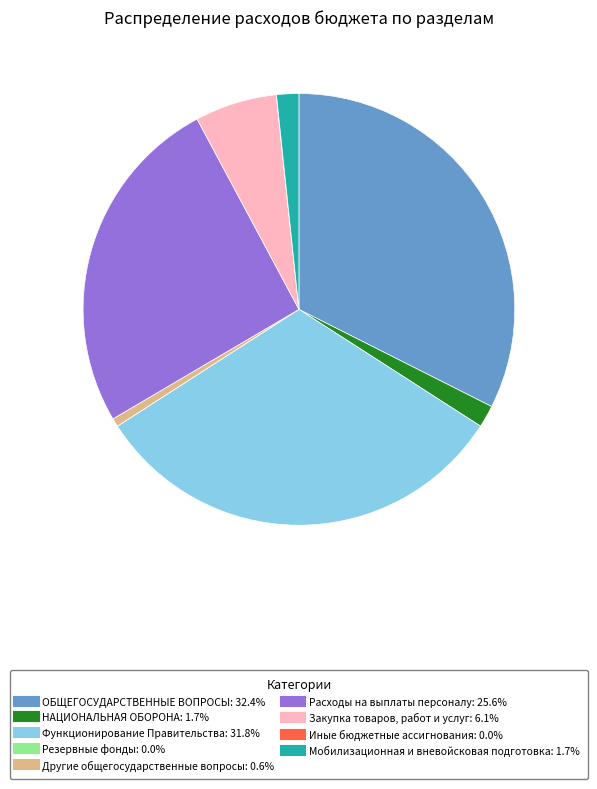

Is there a majority slice in this chart?

No